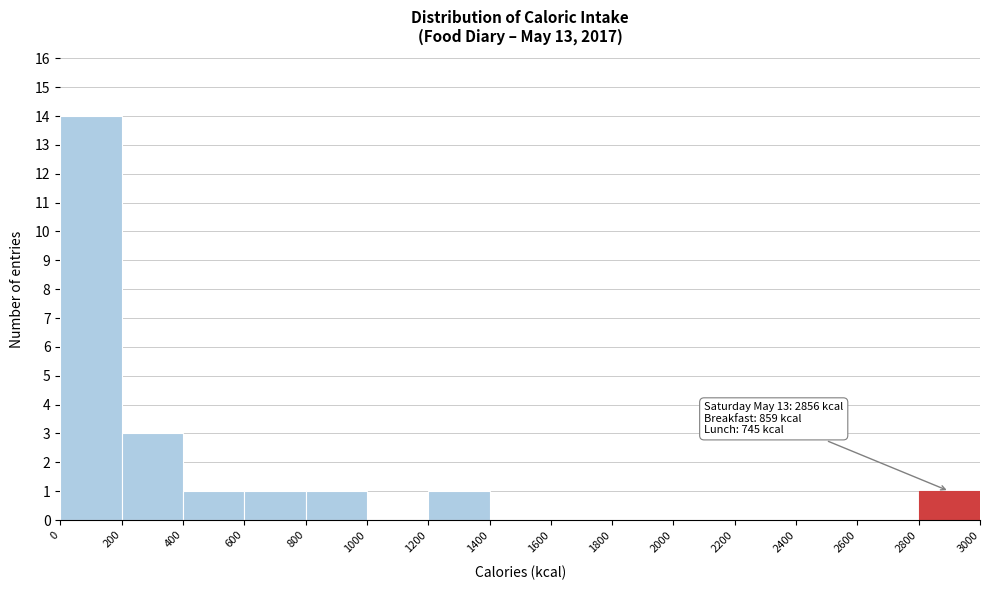

Over which range of the x-axis is the bar tallest?

0 to 200